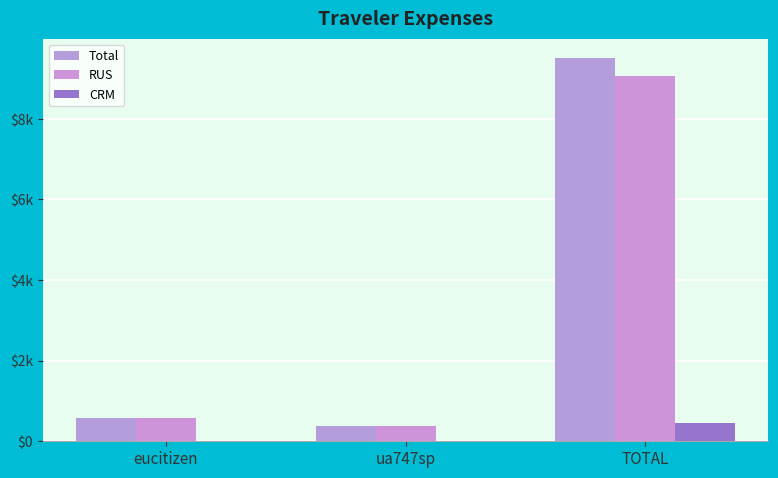

What is the lowest value of the Total series?

384.5